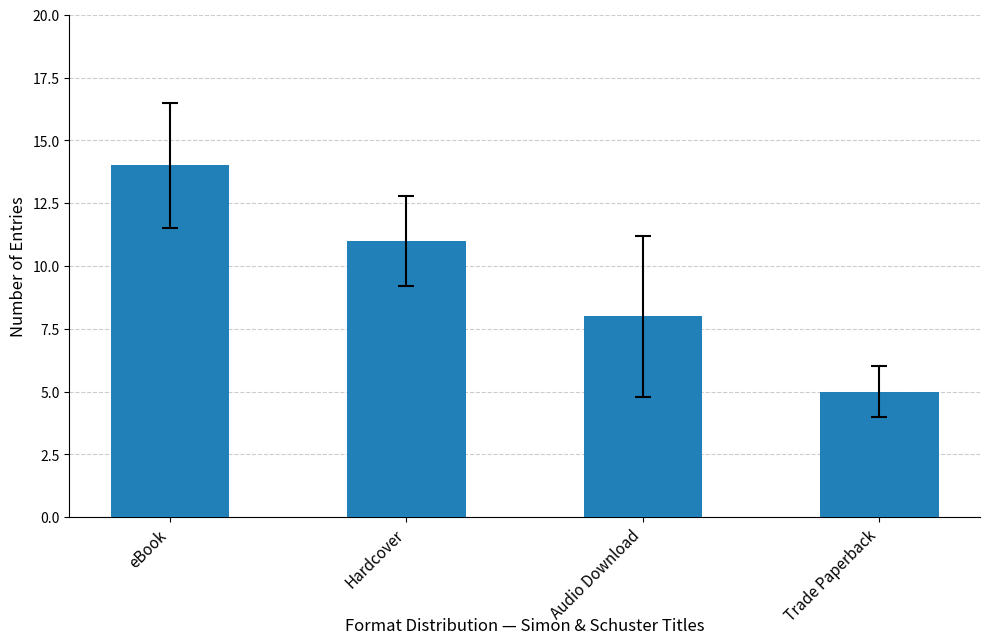

Which has a higher value, Audio Download or Trade Paperback?

Audio Download